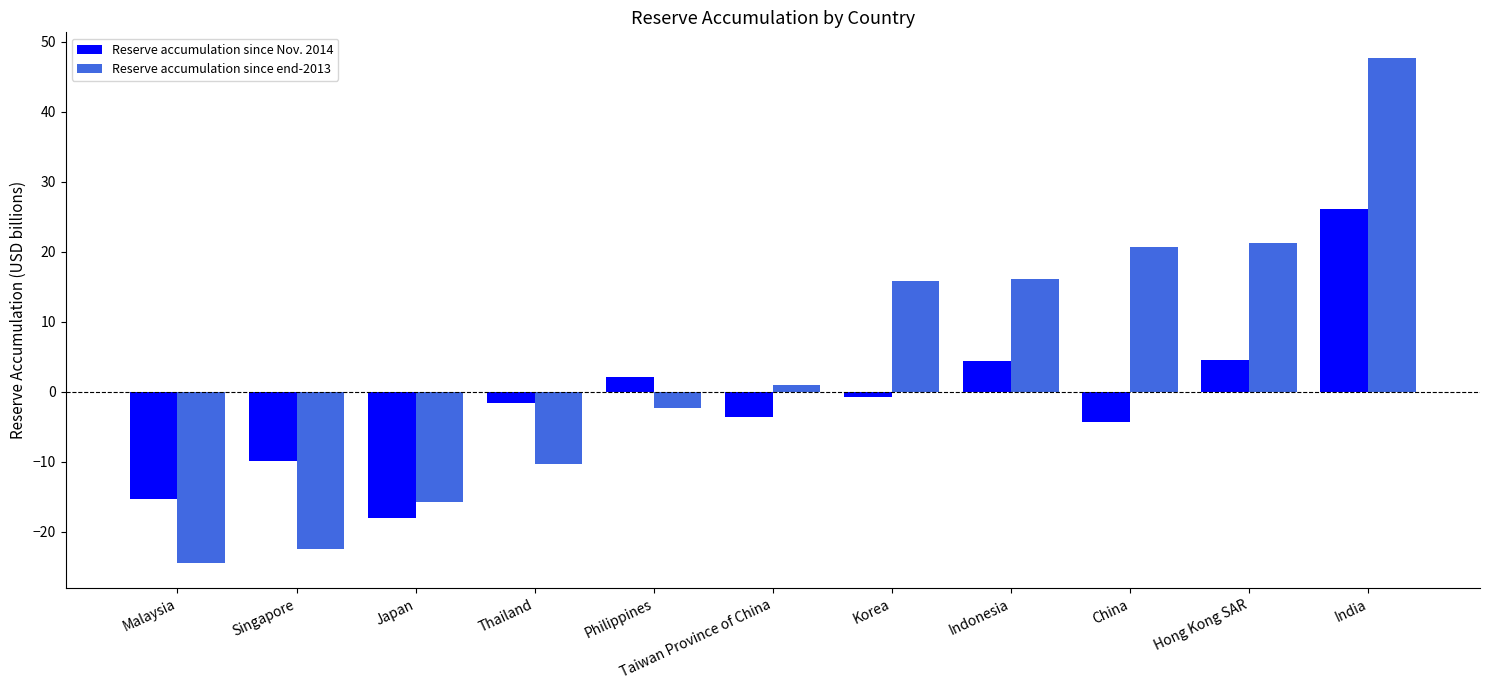

Rank the series by their average value, from lowest to highest.

Reserve accumulation since Nov. 2014, Reserve accumulation since end-2013